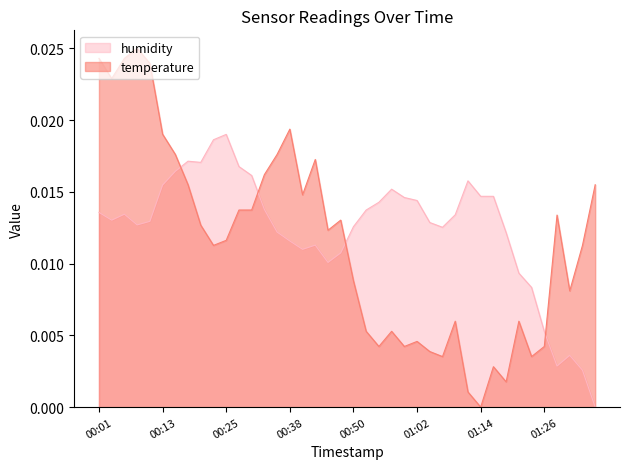

What are all the series names shown in the legend?

humidity, temperature